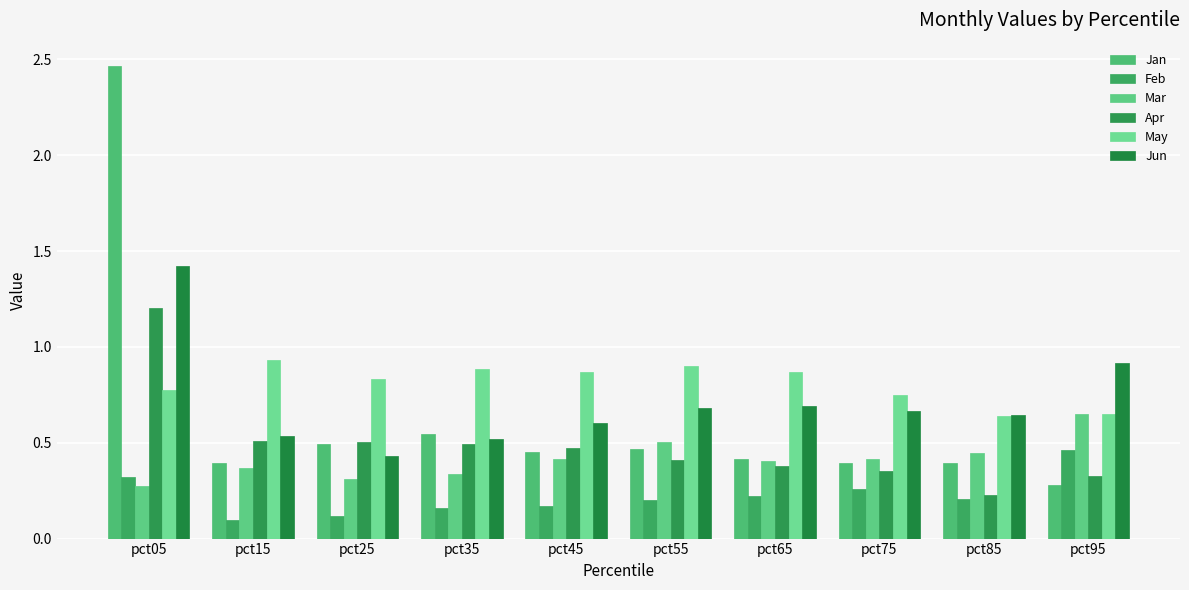

Which series has the largest total across all categories?

May